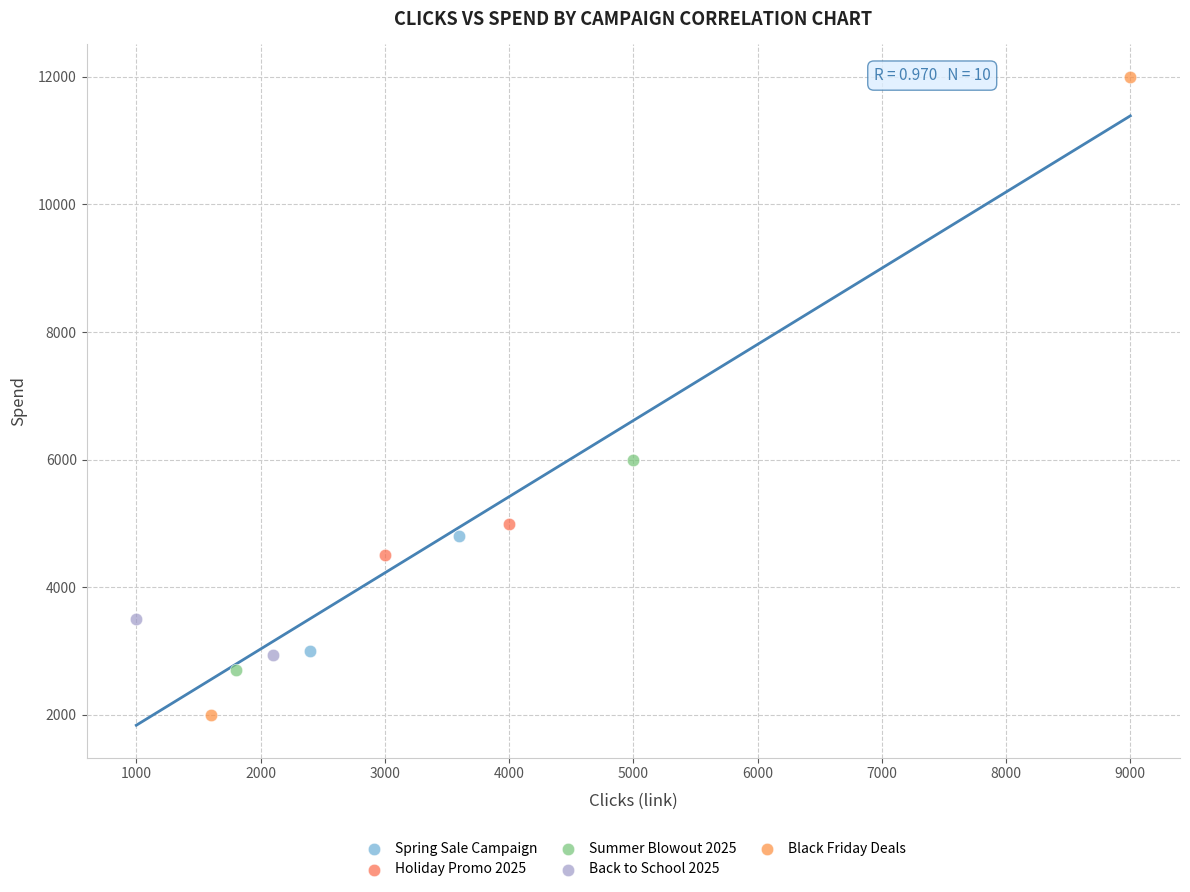

Which series has the largest Y range (max minus min)?

Black Friday Deals